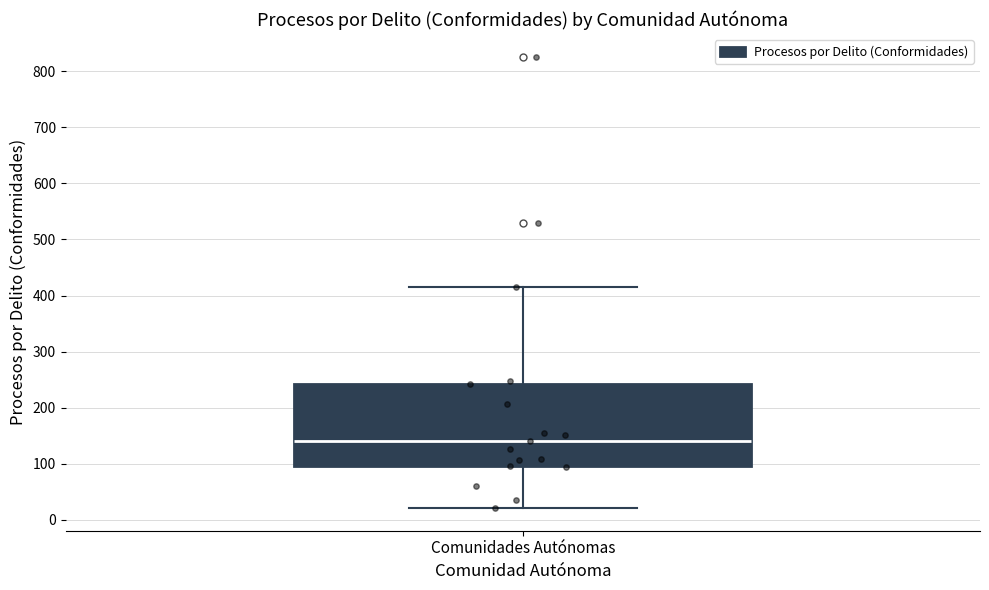

Where is the lower edge of the box for Comunidades Autónomas on the y-axis? The values are not printed on the chart, so give them approximately, as read against the axis.

100